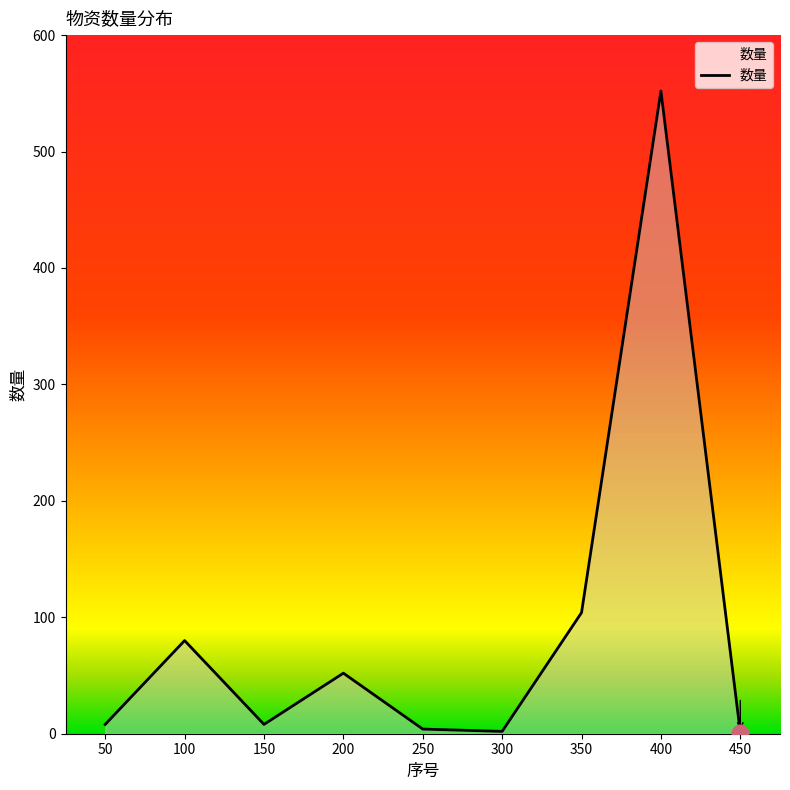

What is the approximate value at 400?

552